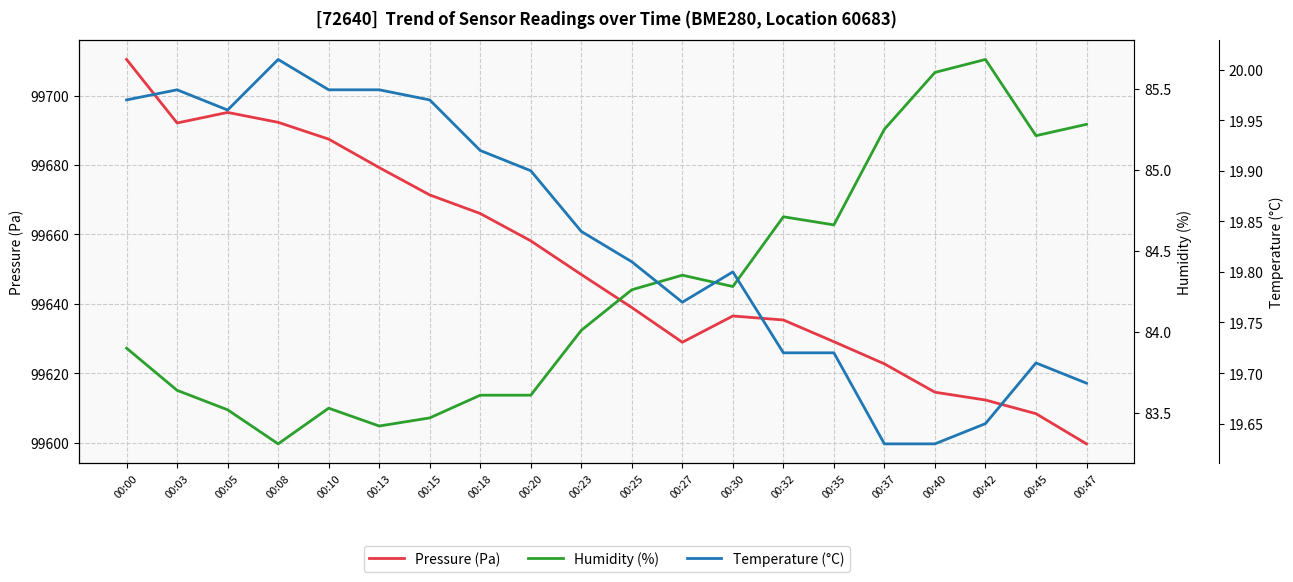

Rank the series by their maximum value, from highest to lowest.

Pressure (Pa), Humidity (%), Temperature (°C)